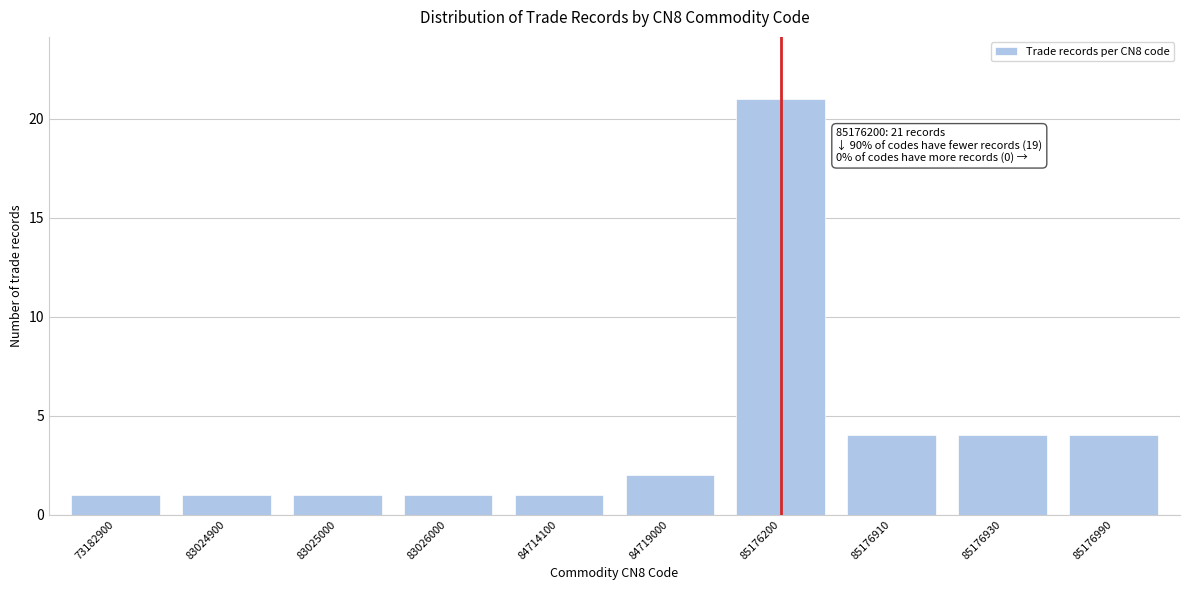

Reading left to right, list all the values displayed in this chart.

73182900=1	83024900=1	83025000=1	83026000=1	84714100=1	84719000=2	85176200=21	85176910=4	85176930=4	85176990=4